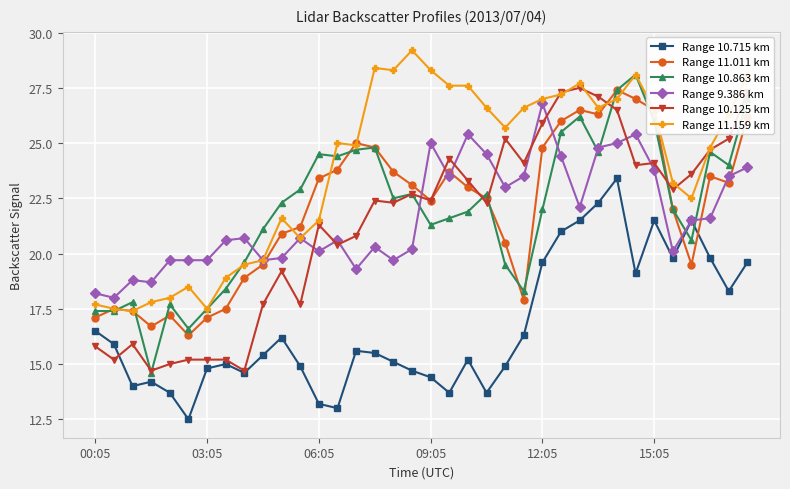

After their last crossing, which series has the higher values: Range 9.386 km or Range 10.125 km?

Range 10.125 km